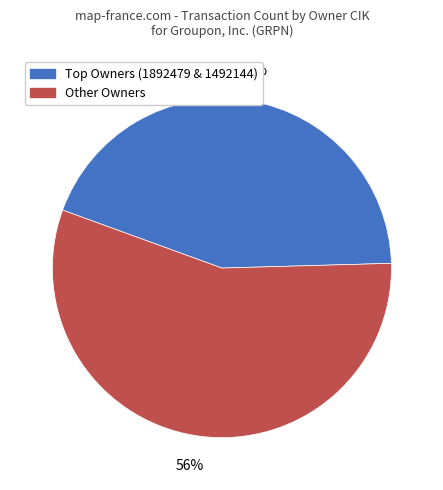

To the nearest percent, what is the difference between the largest and smallest slice percentages?

12%